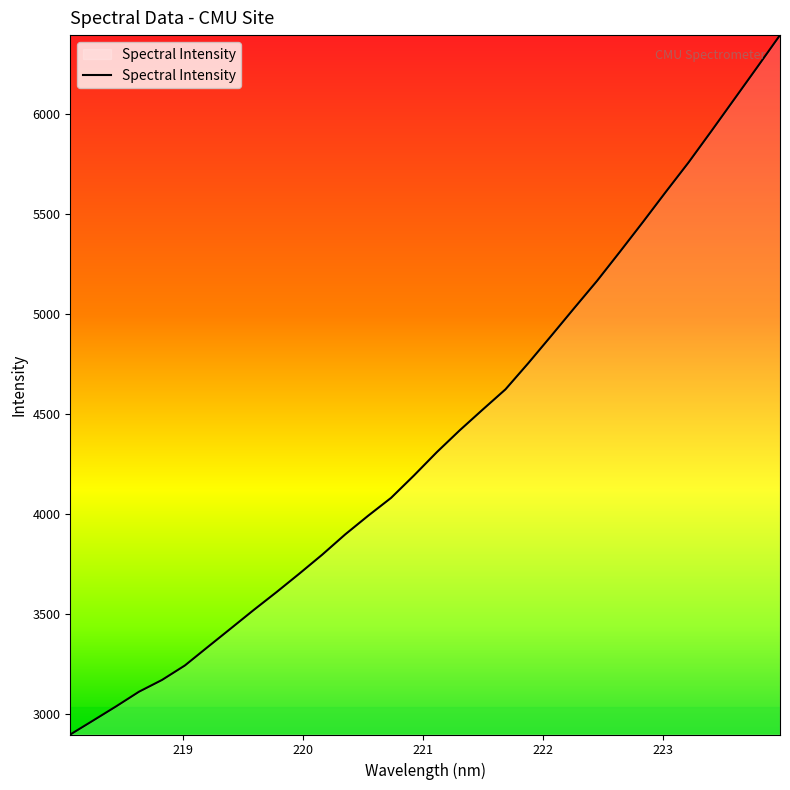

What is the difference between the maximum and minimum values?

3499.8